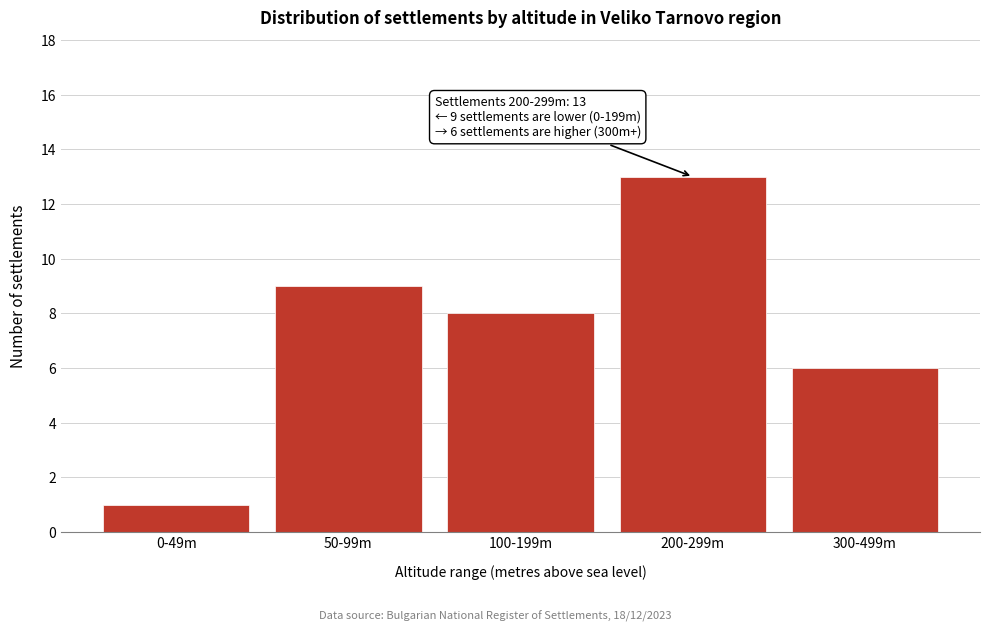

Reading right to left, list all the values displayed in this chart.

6	13	8	9	1